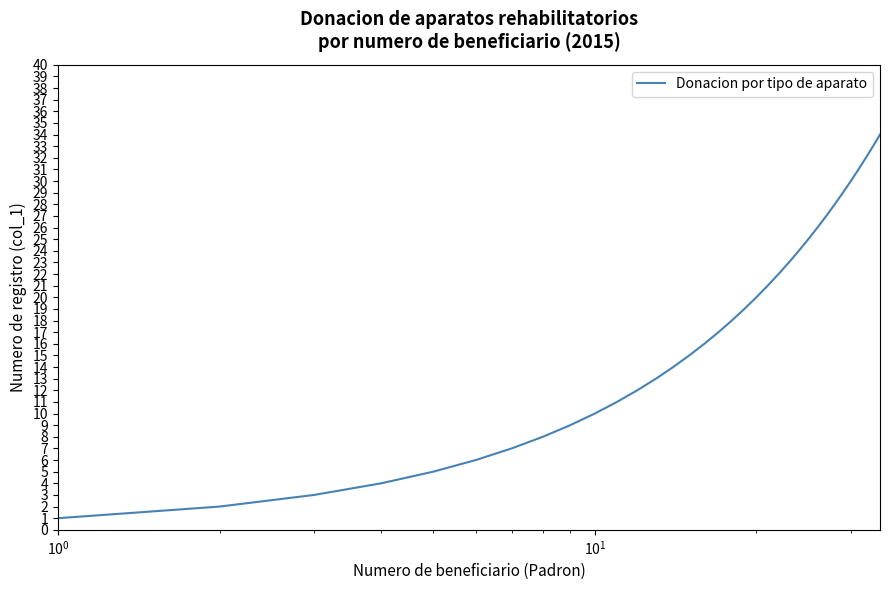

How many lines are shown in the chart?

1